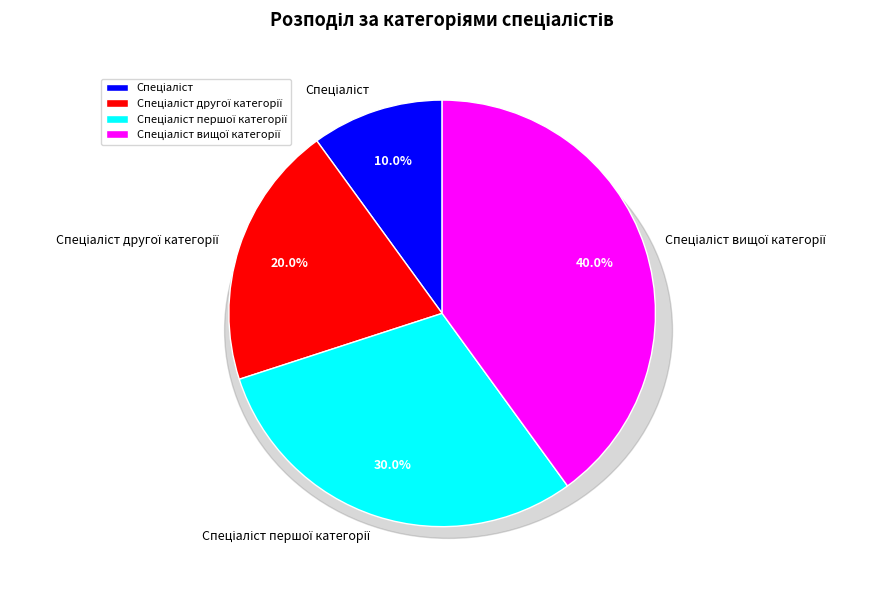

Is there any slice that represents more than half of the pie?

No